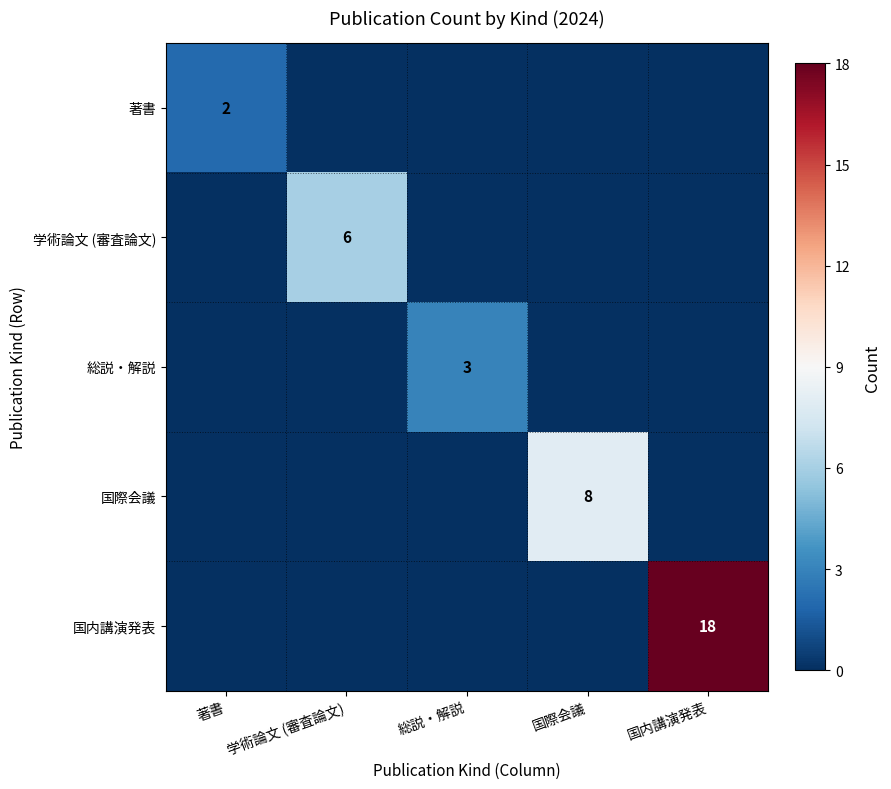

The value of 国際会議 at 学術論文 (審査論文) is 3. True or false?

False